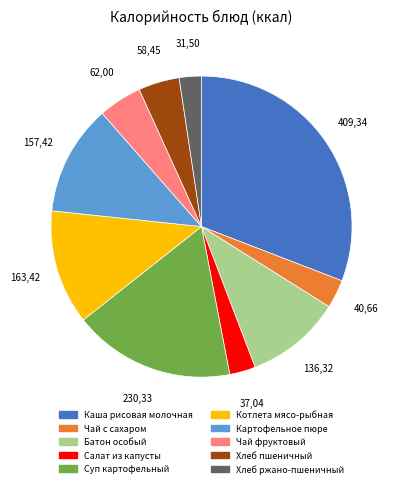

What is the ratio of the value at Каша рисовая молочная to the value at Хлеб ржано-пшеничный?

13.0